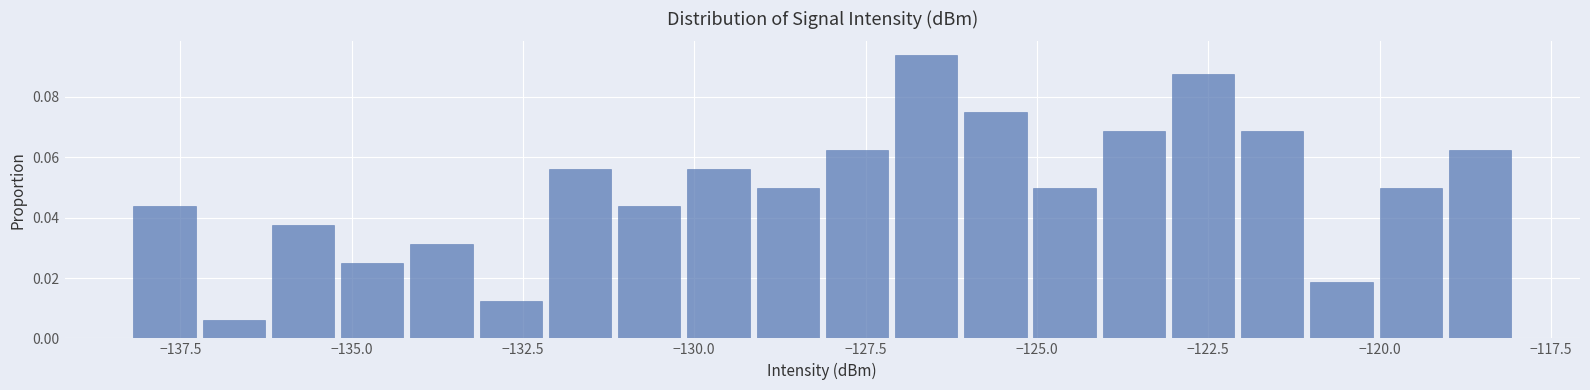

Read against the x-axis, roughly where is the centre of the tallest bar?

-126.5